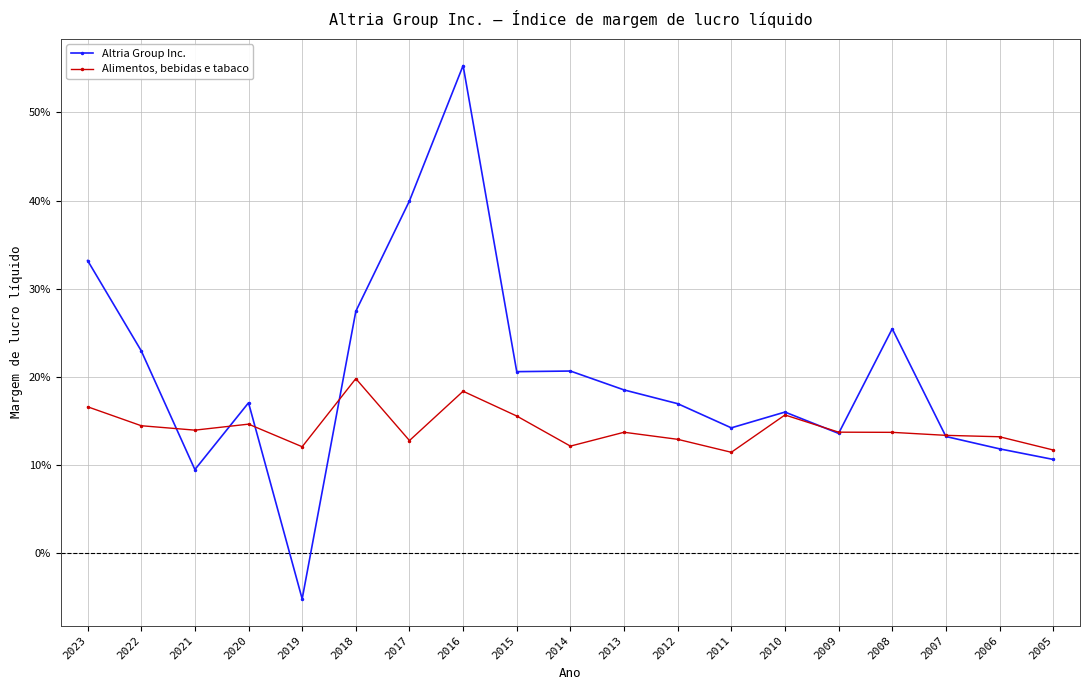

What are all the series names shown in the legend?

Altria Group Inc., Alimentos, bebidas e tabaco